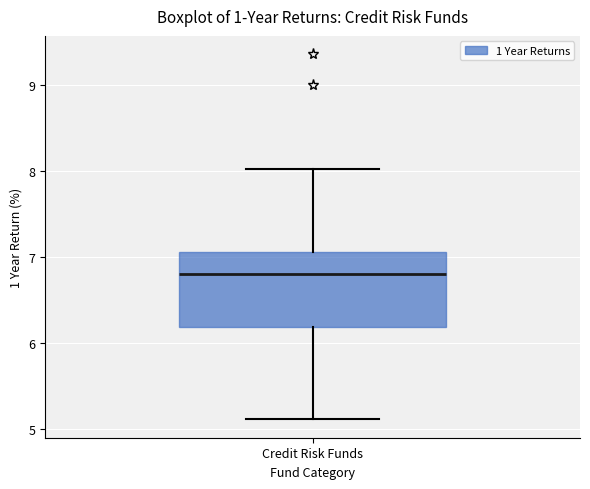

Read this box plot against the y-axis: the position of the median line, the range covered by the box, and the ends of both whiskers. The values are not printed on the chart, so give them approximately, as read against the axis.

median 6.8, box 6.2 to 7.1, whiskers 5.1 to 8.0